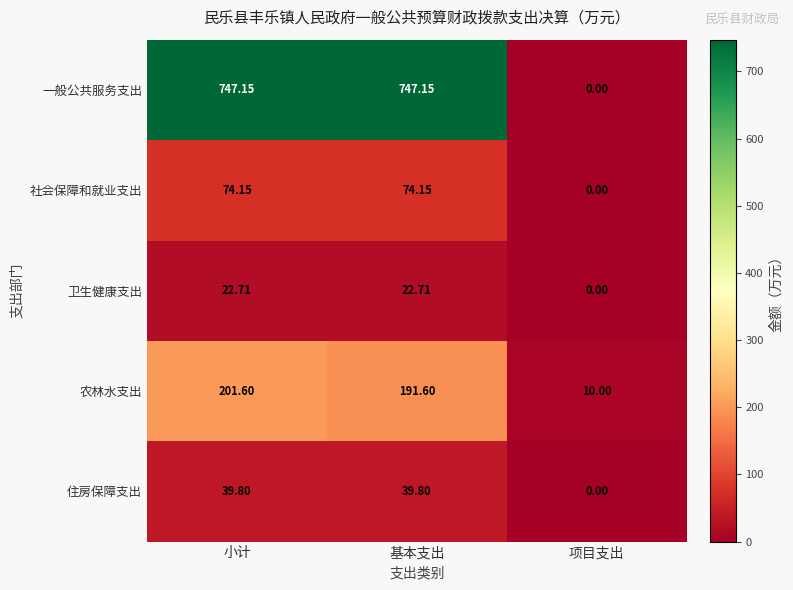

Which series has the widest spread of values?

一般公共服务支出